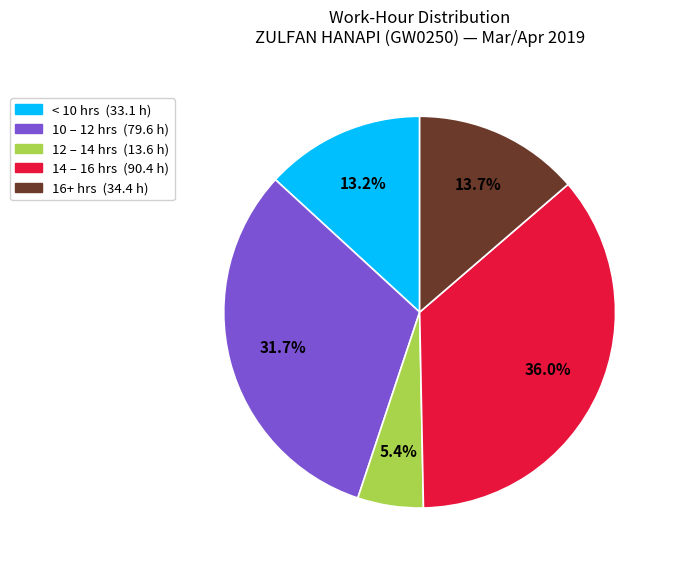

How many segments does this pie chart have?

5